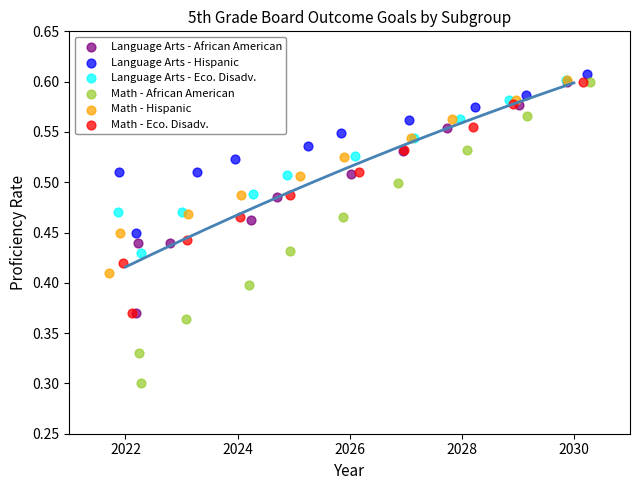

Which series contains the lowest Y value?

Math - African American